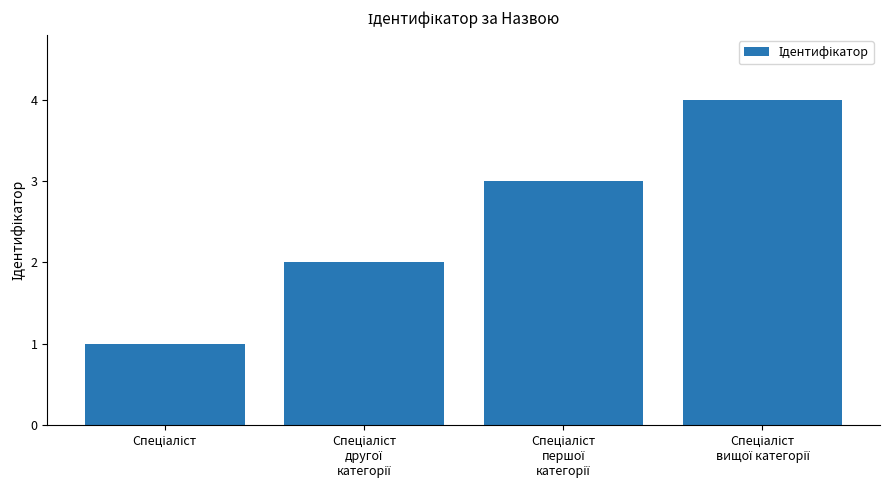

What is the maximum value shown in the chart?

4